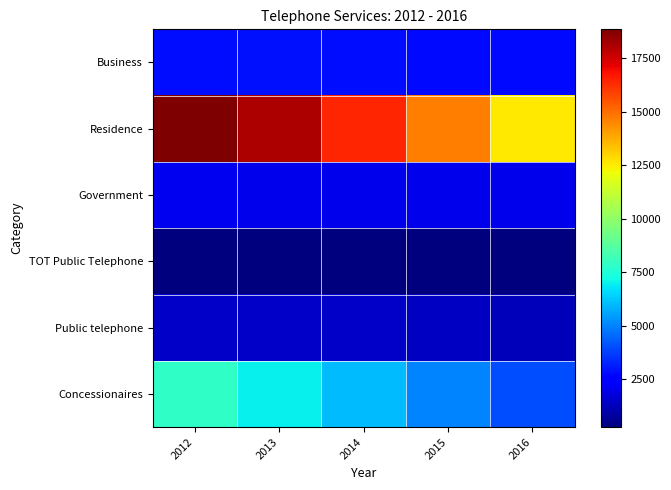

Which category has the highest value across all series?

2012